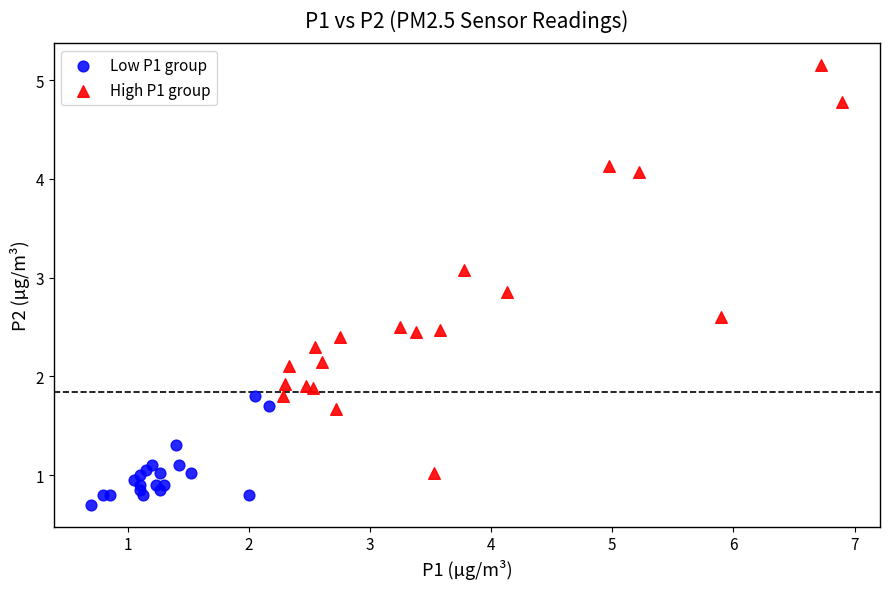

Which series contains the lowest Y value?

Low P1 group